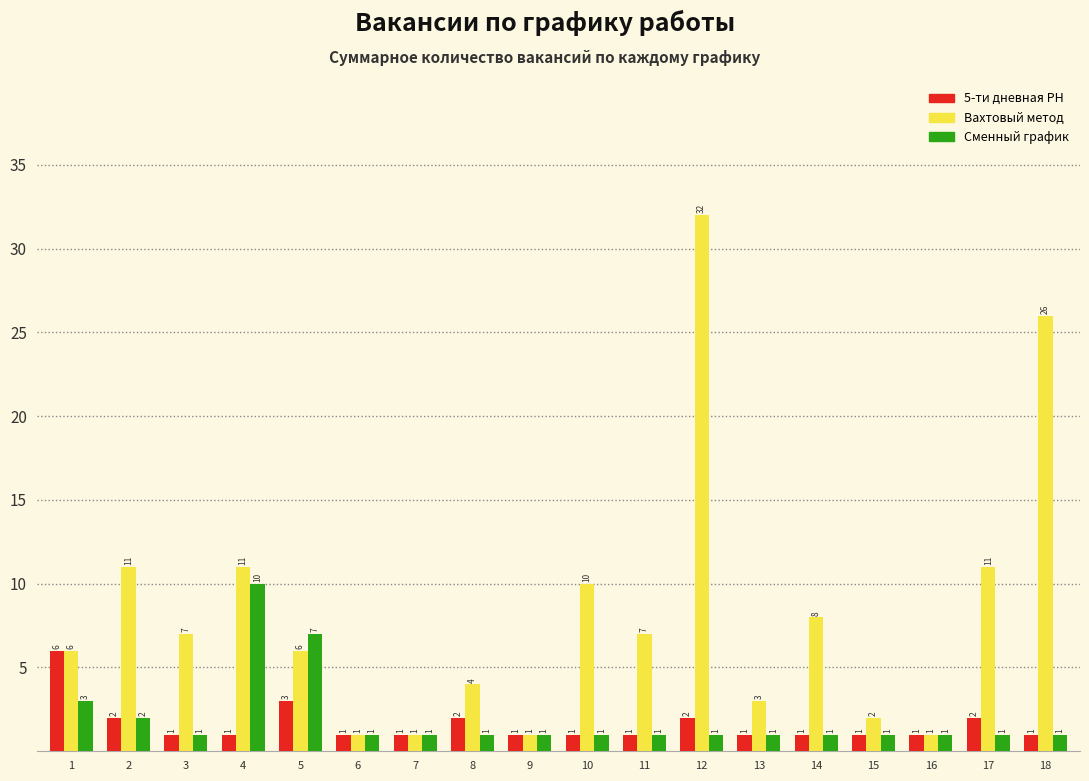

What is the average value of the 5-ти дневная РН series?

2